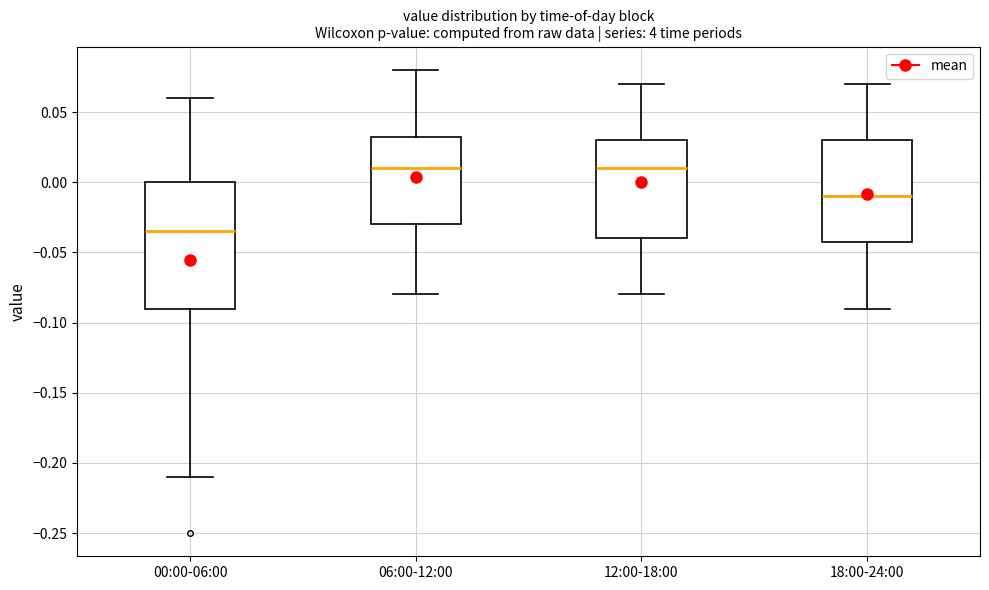

Reading left to right, transcribe this box plot: for each box, give where its median line is, the range the box spans, and where its two whiskers end, as read against the y-axis. The values are not printed on the chart, so give them approximately, as read against the axis.

00:00-06:00: median -0.035, box -0.090 to 0.000, whiskers -0.210 to 0.060
06:00-12:00: median 0.010, box -0.030 to 0.035, whiskers -0.080 to 0.080
12:00-18:00: median 0.010, box -0.040 to 0.030, whiskers -0.080 to 0.070
18:00-24:00: median -0.010, box -0.040 to 0.030, whiskers -0.090 to 0.070